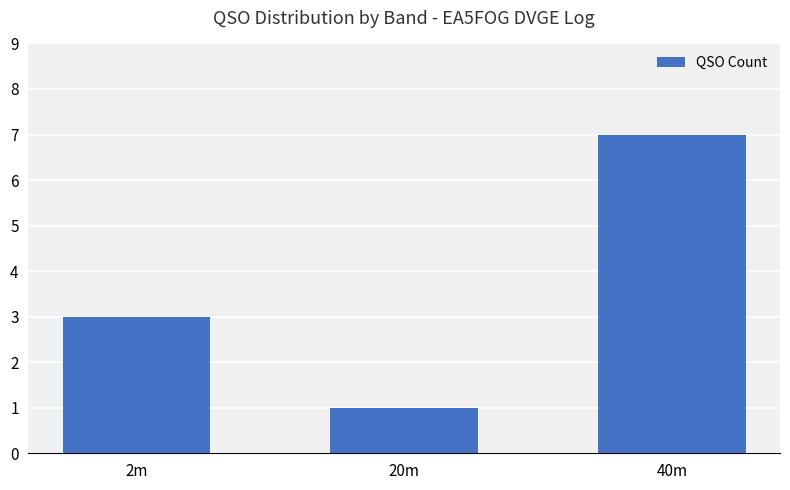

Count the values in the range 1 to 7.

3